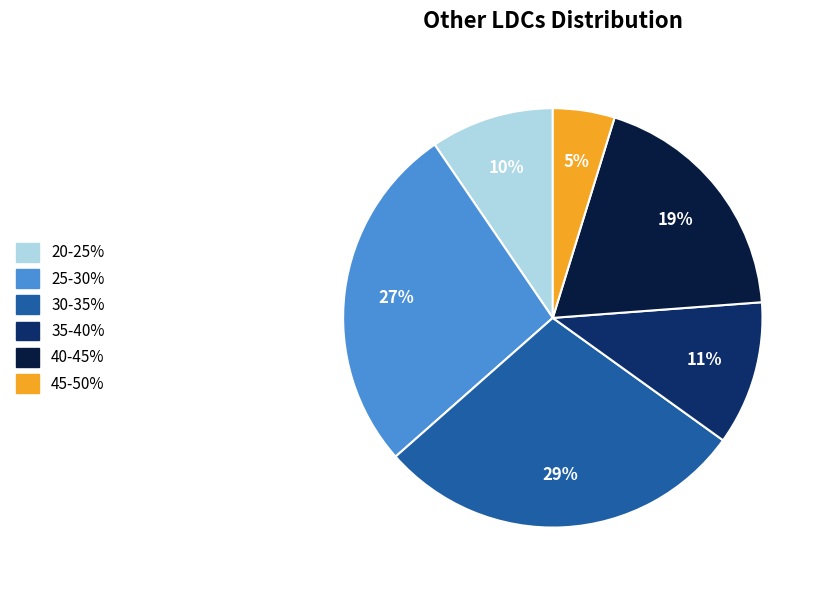

The 30-35% slice represents 15% of the pie. True or false?

False